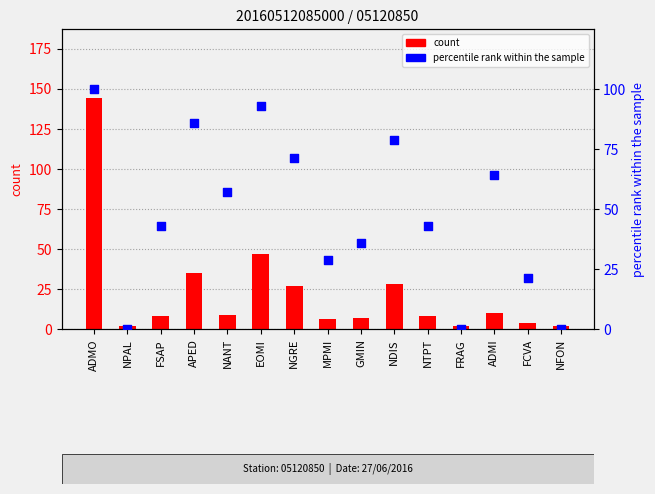

What are all the series names shown in the legend?

count, percentile rank within the sample